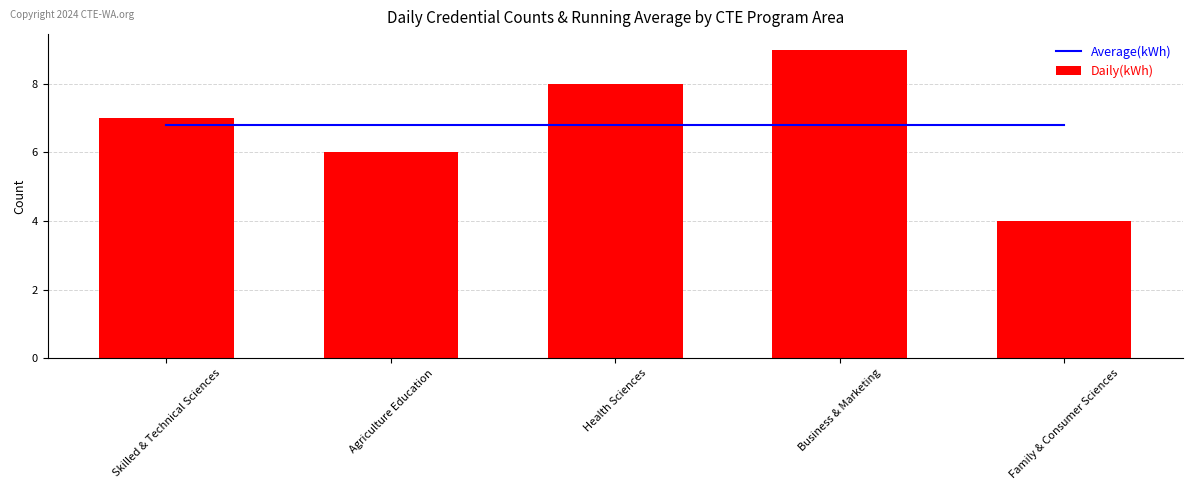

True or false: Daily(kWh) has a value of 5.2 at Business & Marketing.

False